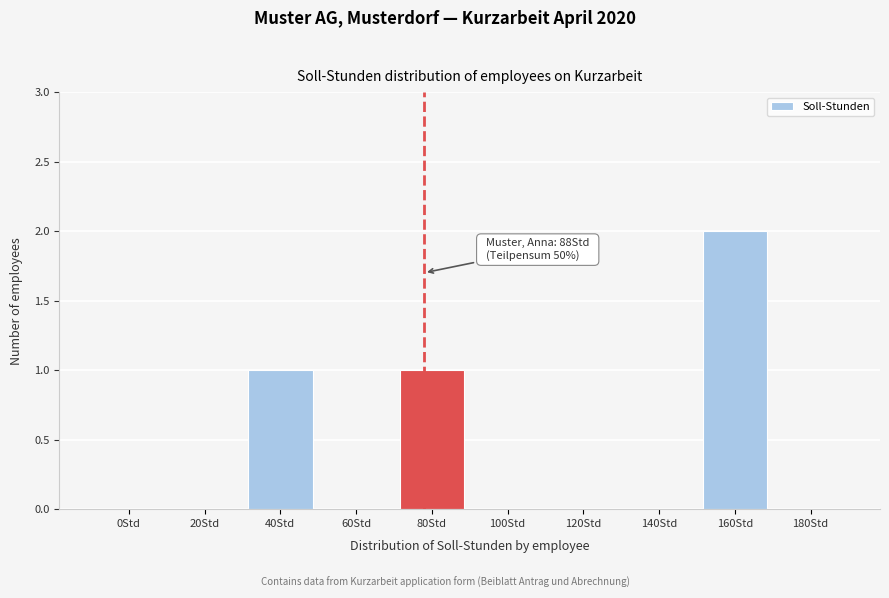

Reading right to left, extract all data points from this chart.

180Std=0	160Std=2	140Std=0	120Std=0	100Std=0	80Std=1	60Std=0	40Std=1	20Std=0	0Std=0